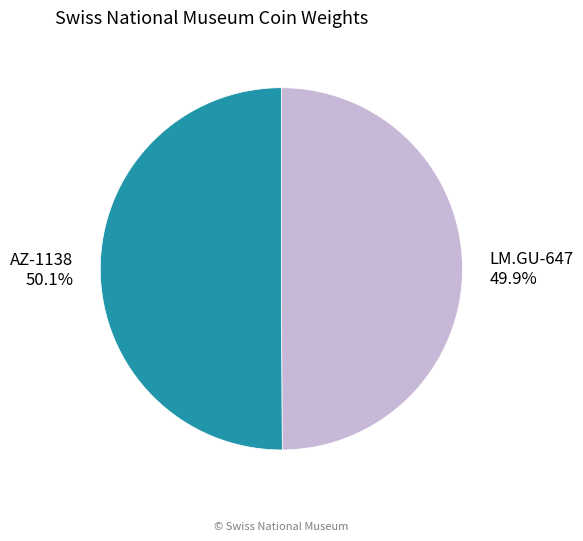

Approximately how many times larger is the value at LM.GU-647 compared to AZ-1138?

1.0